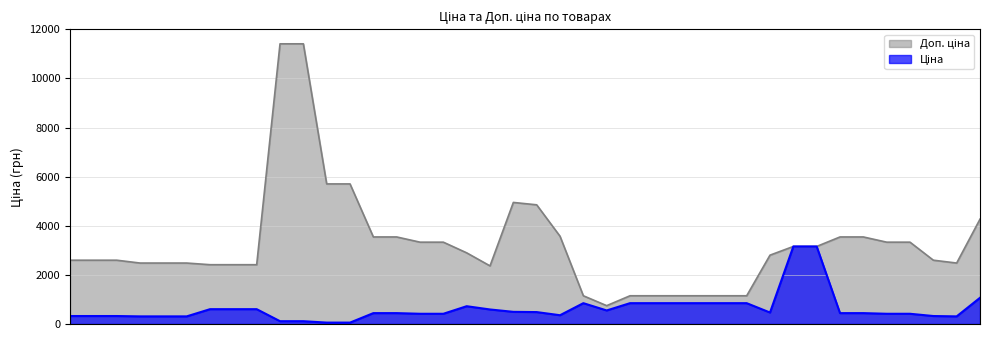

Which label corresponds to the largest value in the chart?

9